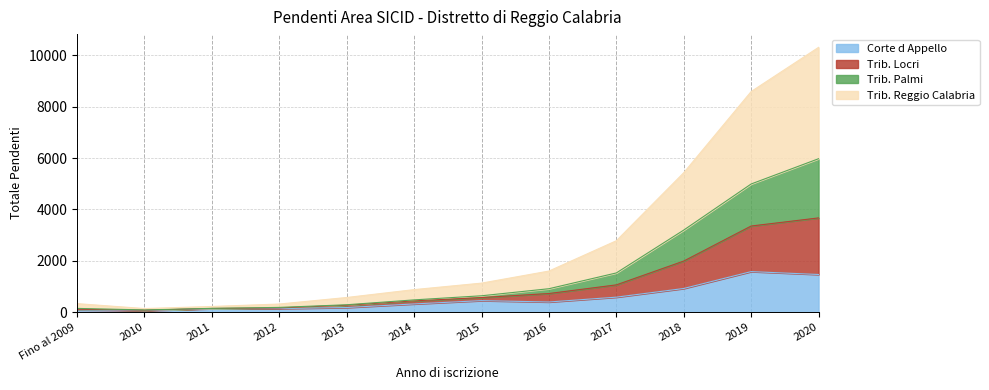

At which category is the sum across all series the highest?

2020